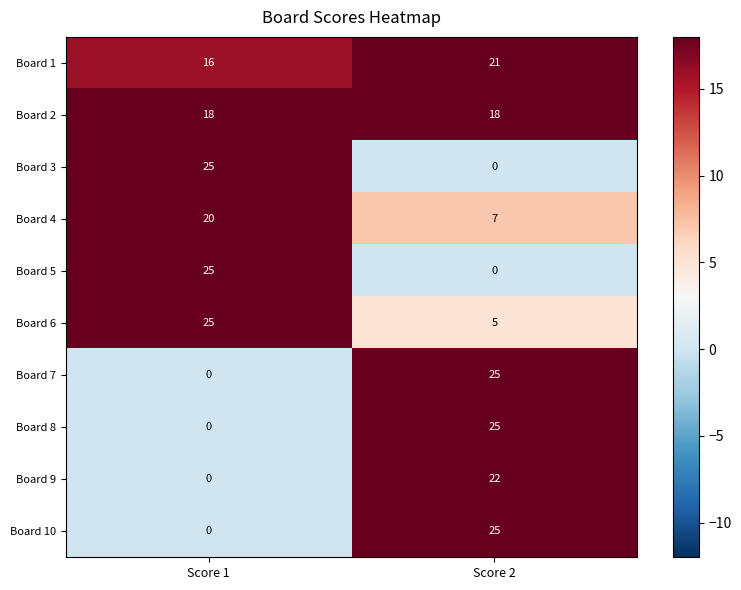

Reading right to left, what are all the values shown in this chart?

Board 1: Score 2=21	Score 1=16
Board 2: Score 2=18	Score 1=18
Board 3: Score 2=0	Score 1=25
Board 4: Score 2=7	Score 1=20
Board 5: Score 2=0	Score 1=25
Board 6: Score 2=5	Score 1=25
Board 7: Score 2=25	Score 1=0
Board 8: Score 2=25	Score 1=0
Board 9: Score 2=22	Score 1=0
Board 10: Score 2=25	Score 1=0